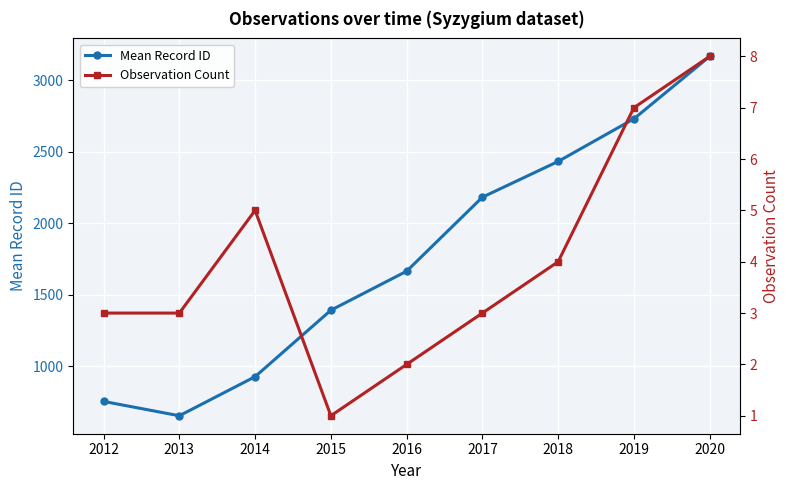

What is the difference between the maximum and minimum values in the Observation Count series?

7.0